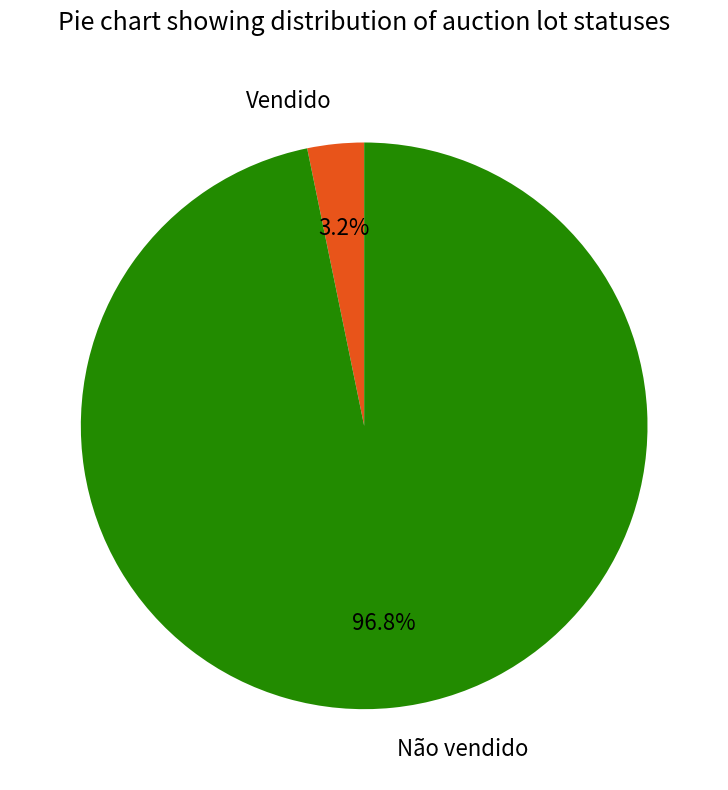

To the nearest percent, what is the difference between the largest and smallest slice percentages?

94%